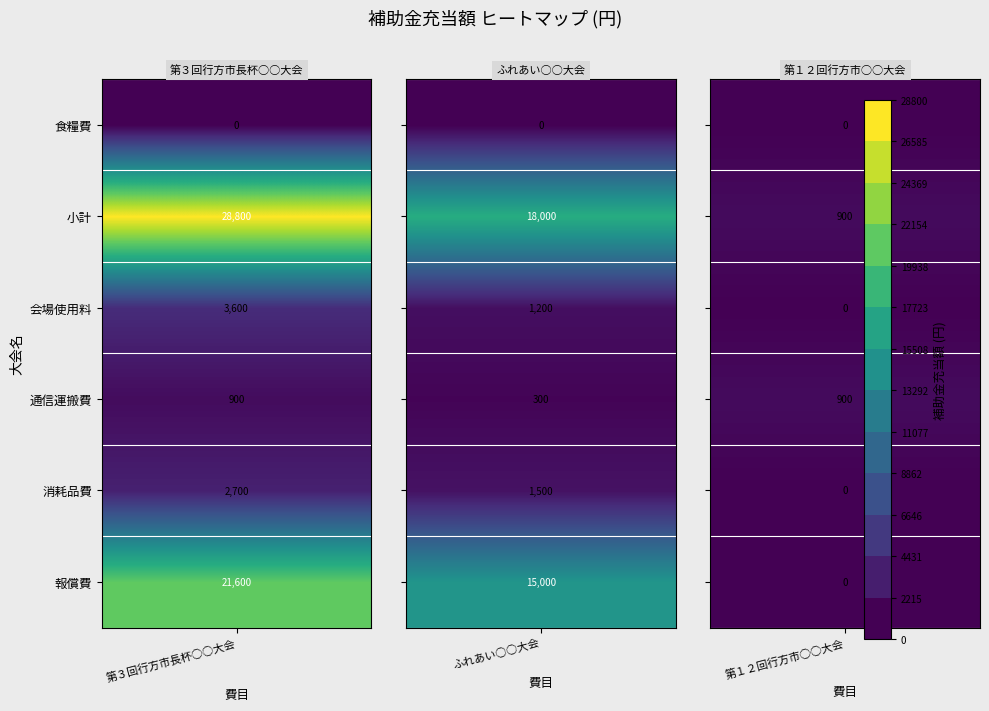

At how many categories does at least one series exceed 18631?

2